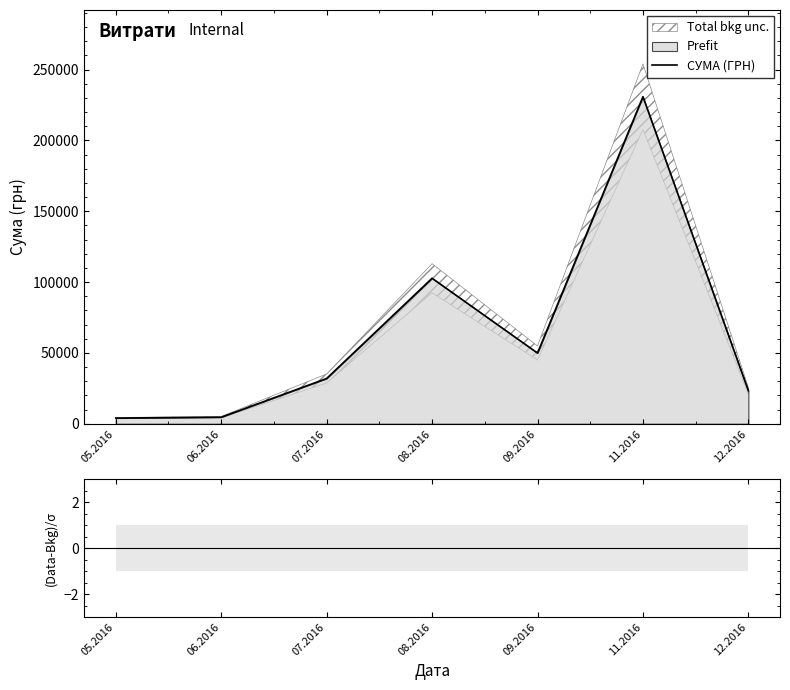

Does the chart have visible grid lines?

No